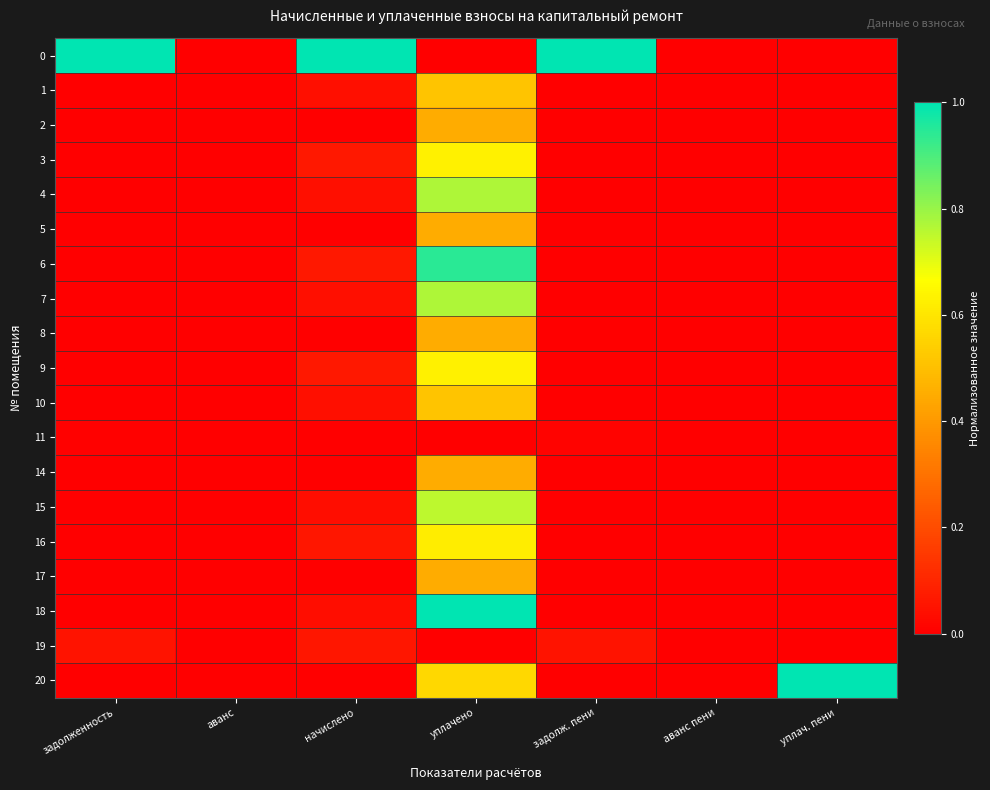

At which category is the sum across all series the highest?

уплачено